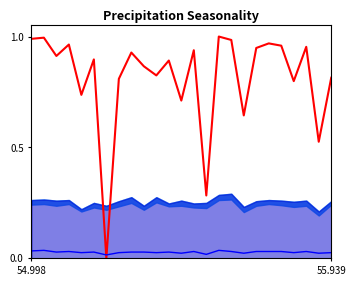

How many categories are shown in the chart?

25